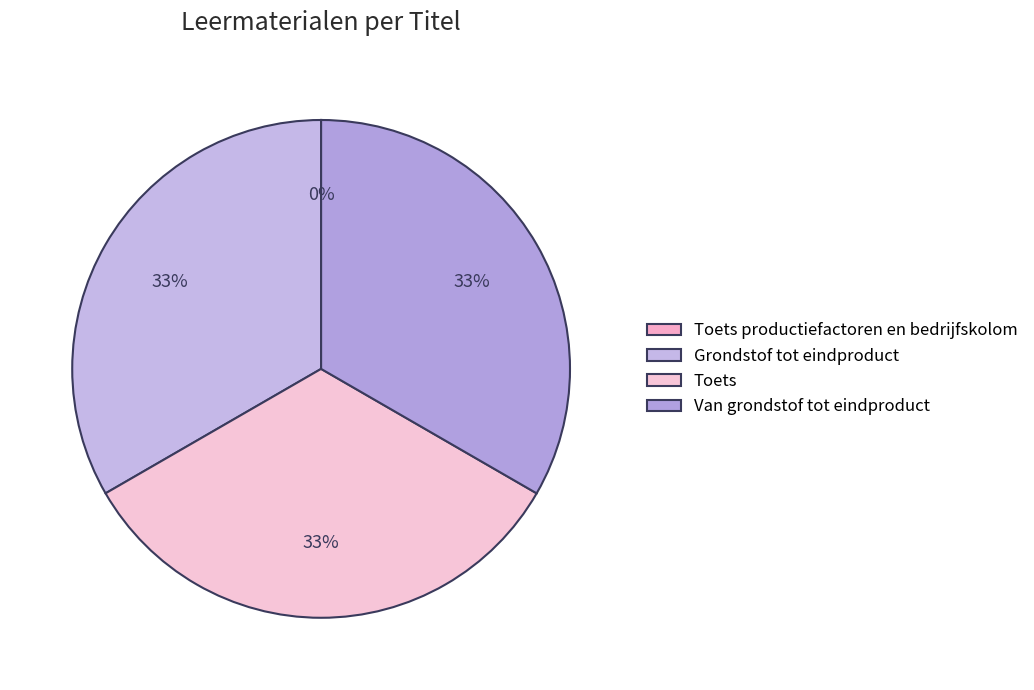

Rank the categories by value from highest to lowest.

Van grondstof tot eindproduct, Toets, Grondstof tot eindproduct, Toets productiefactoren en bedrijfskolom